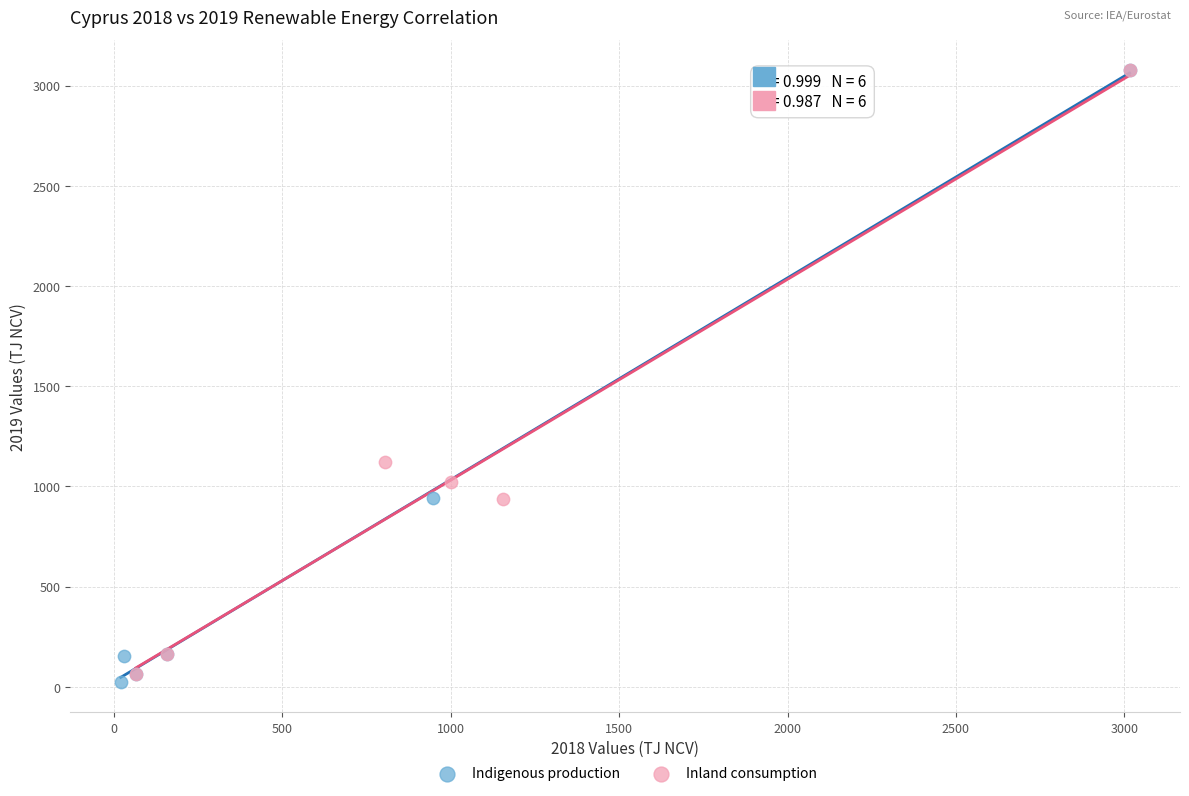

Which series has the widest spread of Y values?

Indigenous production